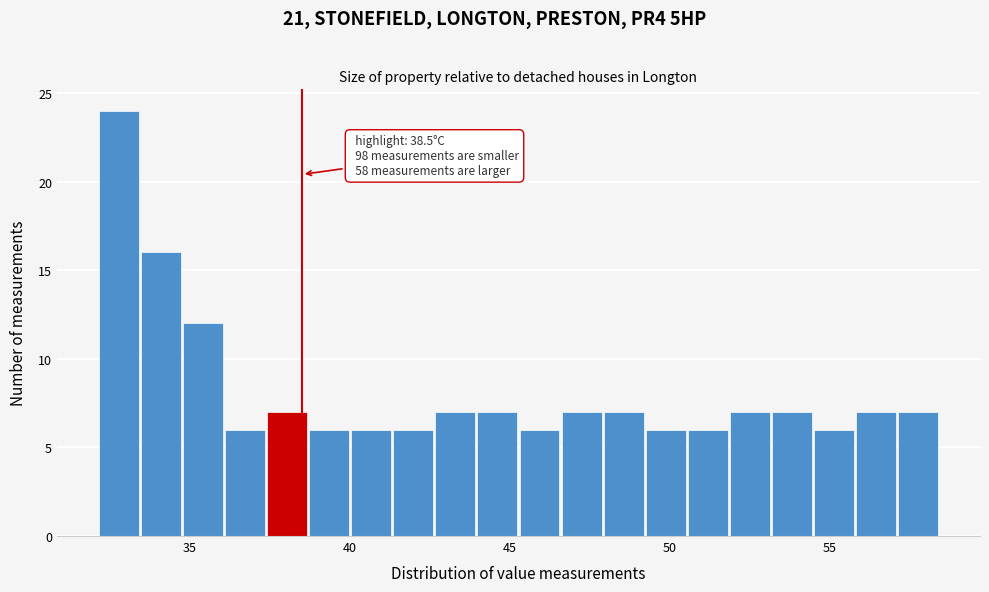

Read against the x-axis, roughly where is the centre of the tallest bar?

33.0